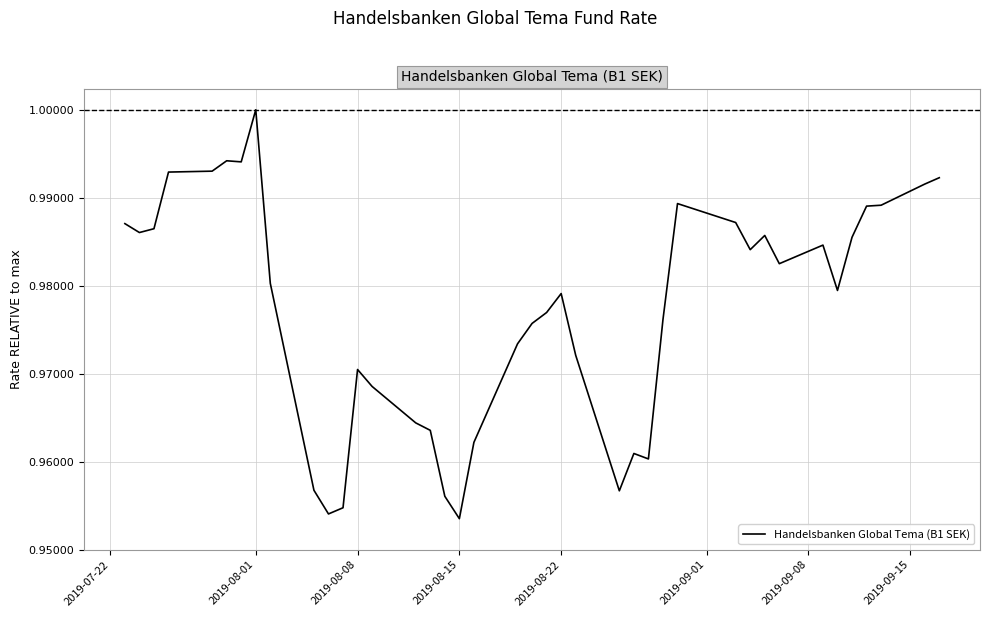

Does the chart have visible grid lines?

Yes